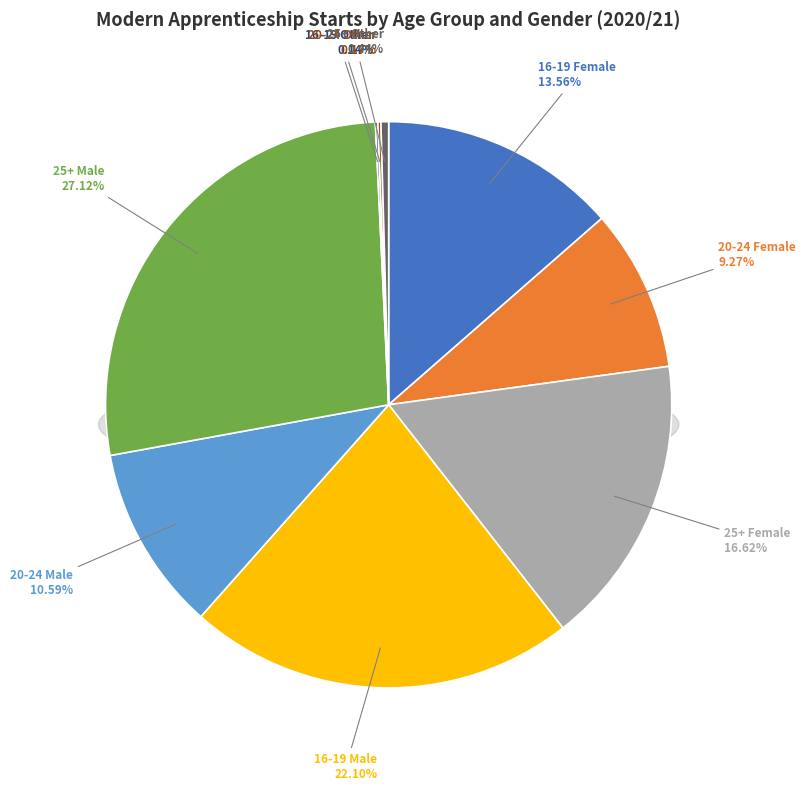

Which slice is the largest?

25+ Male